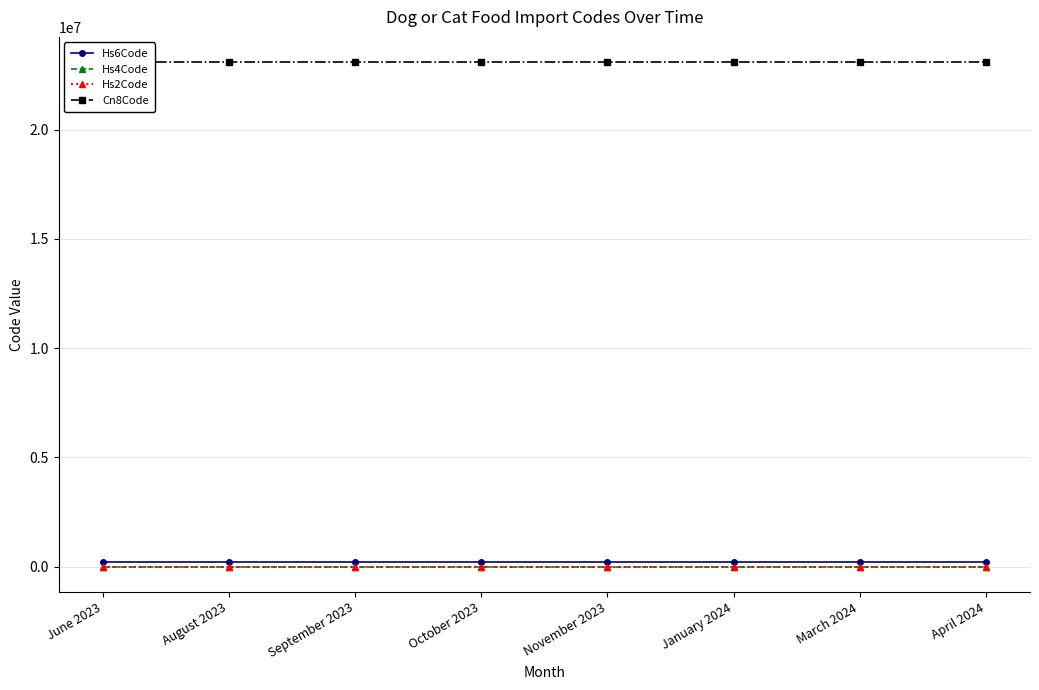

What is the minimum value for Hs6Code?

230910